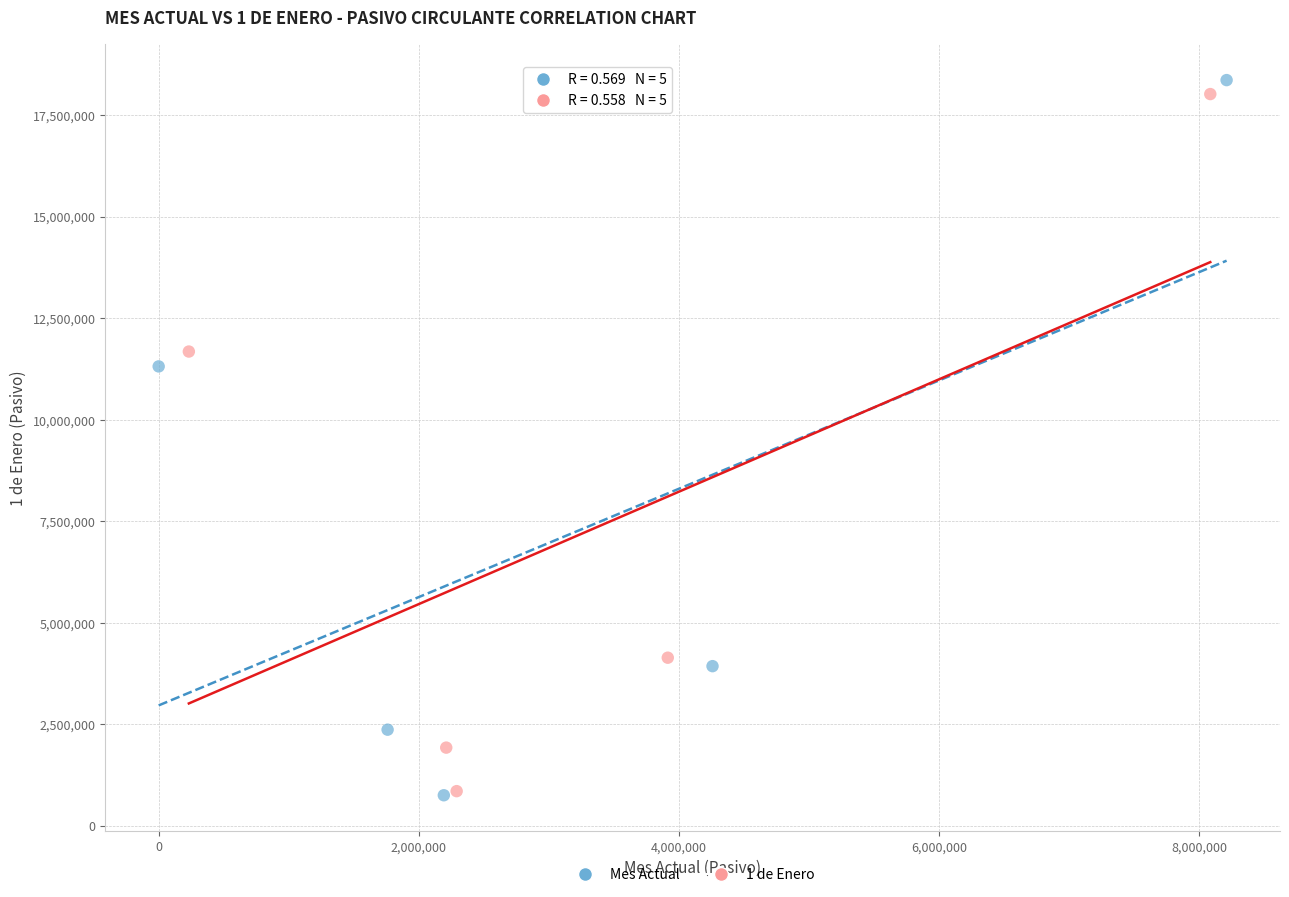

Which series has the largest Y range (max minus min)?

Mes Actual